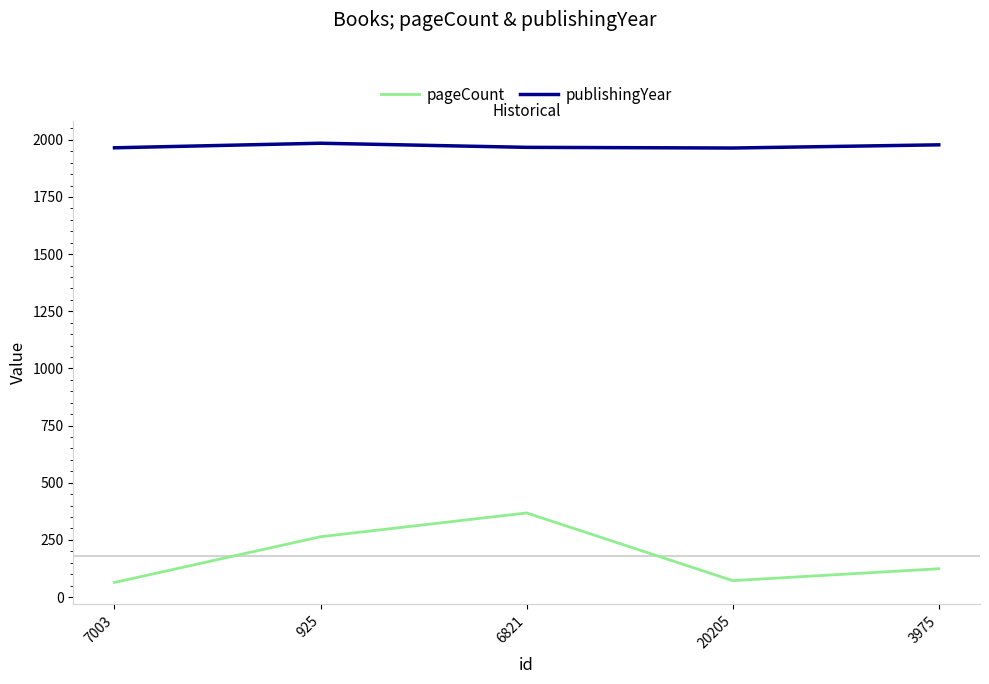

Which series has the largest range (max minus min)?

pageCount